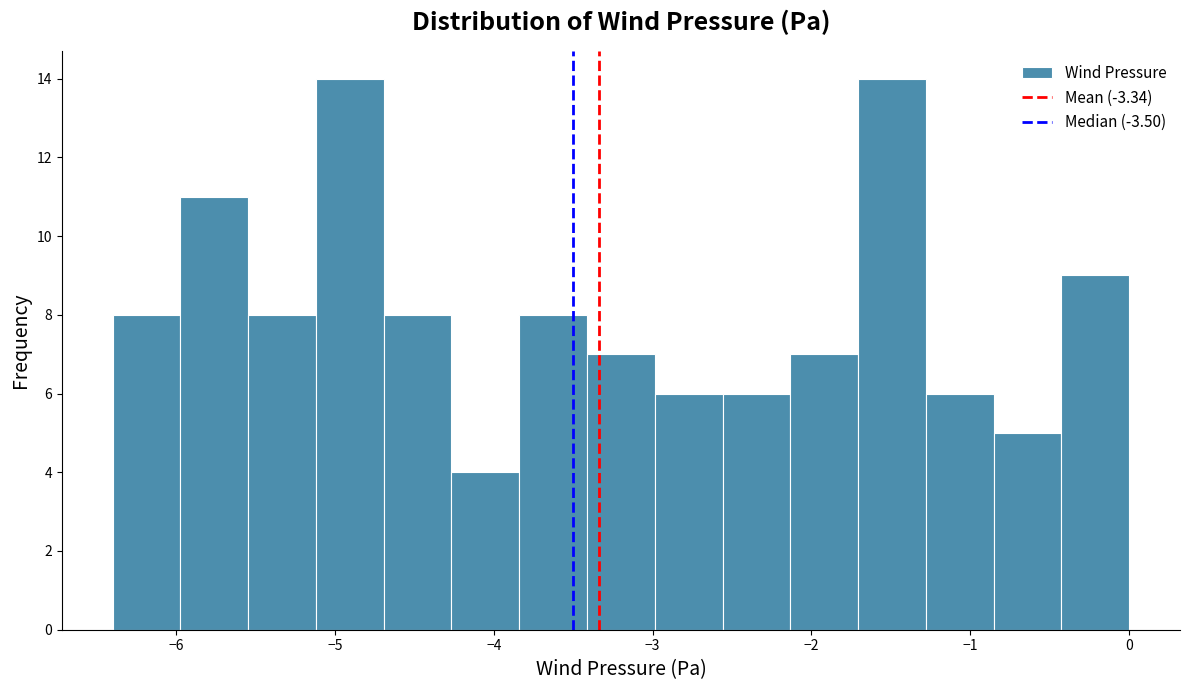

Reading left to right, transcribe this chart: for each bar, give the range it covers on the x-axis and its height. Neither the bar edges nor the heights are printed on the chart, so give them approximately, as read against the axes.

-6.4 to -6.0: 8
-6.0 to -5.5: 11
-5.5 to -5.1: 8
-5.1 to -4.7: 14
-4.7 to -4.3: 8
-4.3 to -3.8: 4
-3.8 to -3.4: 8
-3.4 to -3.0: 7
-3.0 to -2.6: 6
-2.6 to -2.1: 6
-2.1 to -1.7: 7
-1.7 to -1.3: 14
-1.3 to -0.9: 6
-0.9 to -0.4: 5
-0.4 to 0.0: 9